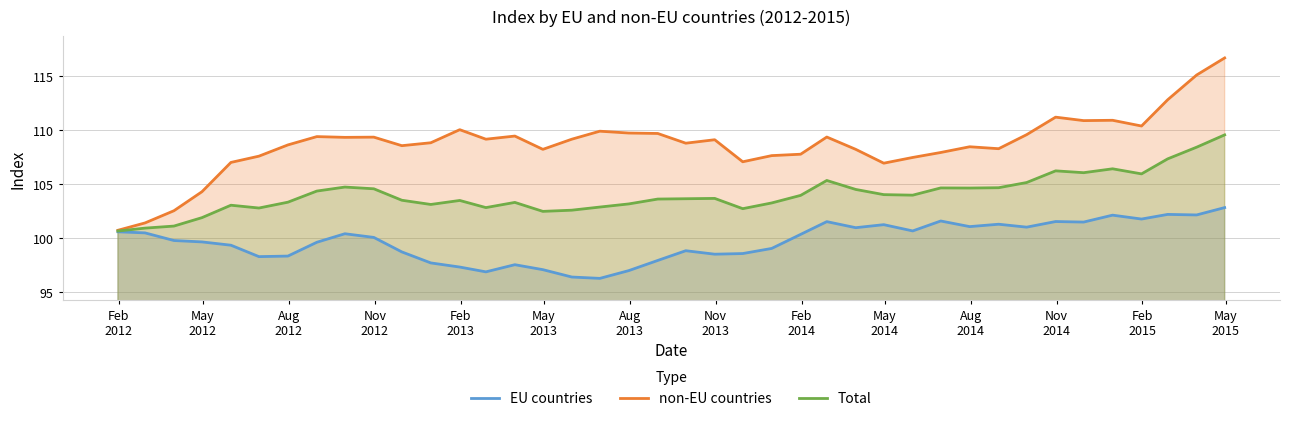

Which series has the widest spread of values?

non-EU countries